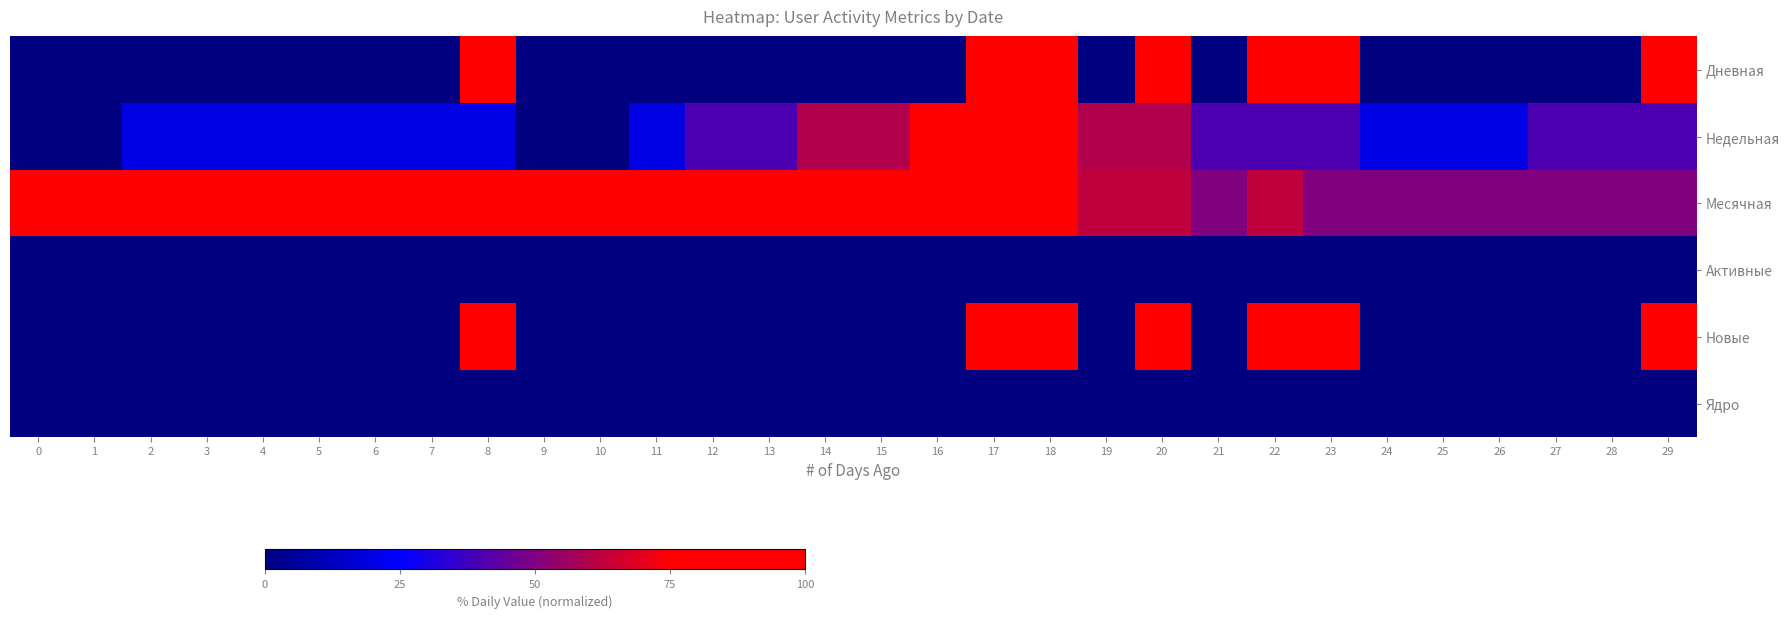

Reading left to right, what are all the values shown in this chart?

Дневная: 0=0.0	1=0.0	2=0.0	3=0.0	4=0.0	5=0.0	6=0.0	7=0.0	8=100.0	9=0.0	10=0.0	11=0.0	12=0.0	13=0.0	14=0.0	15=0.0	16=0.0	17=100.0	18=100.0	19=0.0	20=100.0	21=0.0	22=100.0	23=100.0	24=0.0	25=0.0	26=0.0	27=0.0	28=0.0	29=100.0
Недельная: 0=0.0	1=0.0	2=20.0	3=20.0	4=20.0	5=20.0	6=20.0	7=20.0	8=20.0	9=0.0	10=0.0	11=20.0	12=40.0	13=40.0	14=60.0	15=60.0	16=80.0	17=100.0	18=80.0	19=60.0	20=60.0	21=40.0	22=40.0	23=40.0	24=20.0	25=20.0	26=20.0	27=40.0	28=40.0	29=40.0
Месячная: 0=87.5	1=87.5	2=87.5	3=87.5	4=100.0	5=100.0	6=100.0	7=100.0	8=100.0	9=87.5	10=87.5	11=87.5	12=87.5	13=87.5	14=87.5	15=87.5	16=87.5	17=87.5	18=75.0	19=62.5	20=62.5	21=50.0	22=62.5	23=50.0	24=50.0	25=50.0	26=50.0	27=50.0	28=50.0	29=50.0
Активные: 0=0.0	1=0.0	2=0.0	3=0.0	4=0.0	5=0.0	6=0.0	7=0.0	8=0.0	9=0.0	10=0.0	11=0.0	12=0.0	13=0.0	14=0.0	15=0.0	16=0.0	17=0.0	18=0.0	19=0.0	20=0.0	21=0.0	22=0.0	23=0.0	24=0.0	25=0.0	26=0.0	27=0.0	28=0.0	29=0.0
Новые: 0=0.0	1=0.0	2=0.0	3=0.0	4=0.0	5=0.0	6=0.0	7=0.0	8=100.0	9=0.0	10=0.0	11=0.0	12=0.0	13=0.0	14=0.0	15=0.0	16=0.0	17=100.0	18=100.0	19=0.0	20=100.0	21=0.0	22=100.0	23=100.0	24=0.0	25=0.0	26=0.0	27=0.0	28=0.0	29=100.0
Ядро: 0=0.0	1=0.0	2=0.0	3=0.0	4=0.0	5=0.0	6=0.0	7=0.0	8=0.0	9=0.0	10=0.0	11=0.0	12=0.0	13=0.0	14=0.0	15=0.0	16=0.0	17=0.0	18=0.0	19=0.0	20=0.0	21=0.0	22=0.0	23=0.0	24=0.0	25=0.0	26=0.0	27=0.0	28=0.0	29=0.0